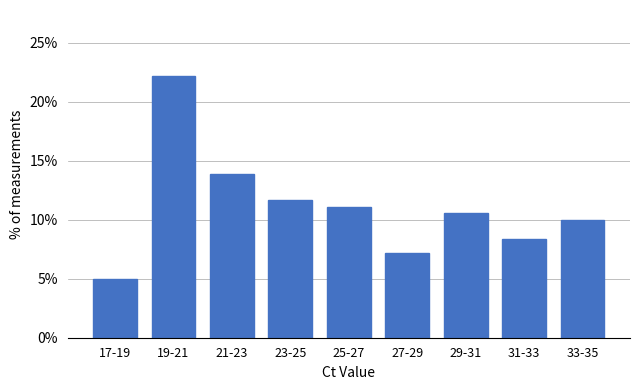

Reading left to right, transcribe all the data shown in this chart.

17-19=5.0	19-21=22.2	21-23=13.9	23-25=11.7	25-27=11.1	27-29=7.2	29-31=10.6	31-33=8.3	33-35=10.0